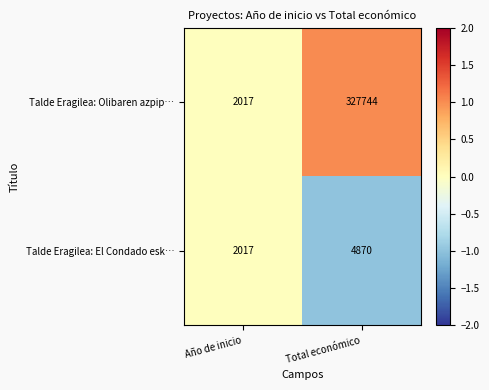

Is the value of Talde Eragilea: El Condado esk… at Año de inicio greater than the value of Talde Eragilea: Olibaren azpip… at Total económico?

No